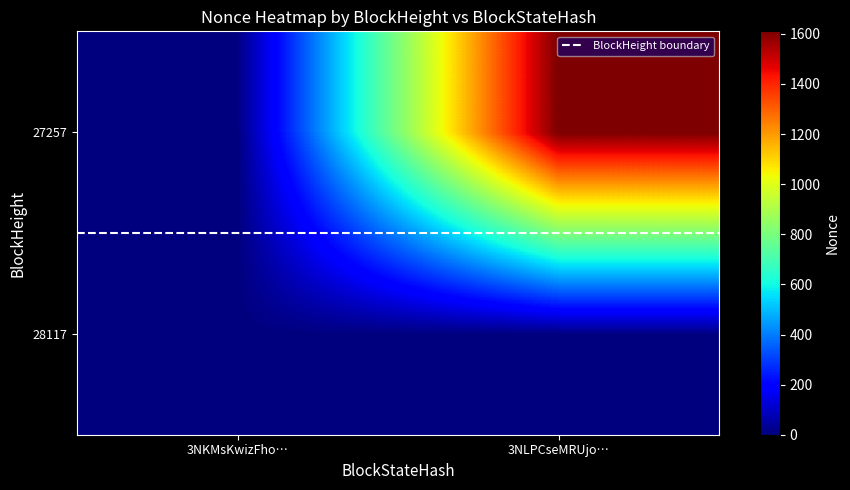

Which series has the widest spread of values?

27257